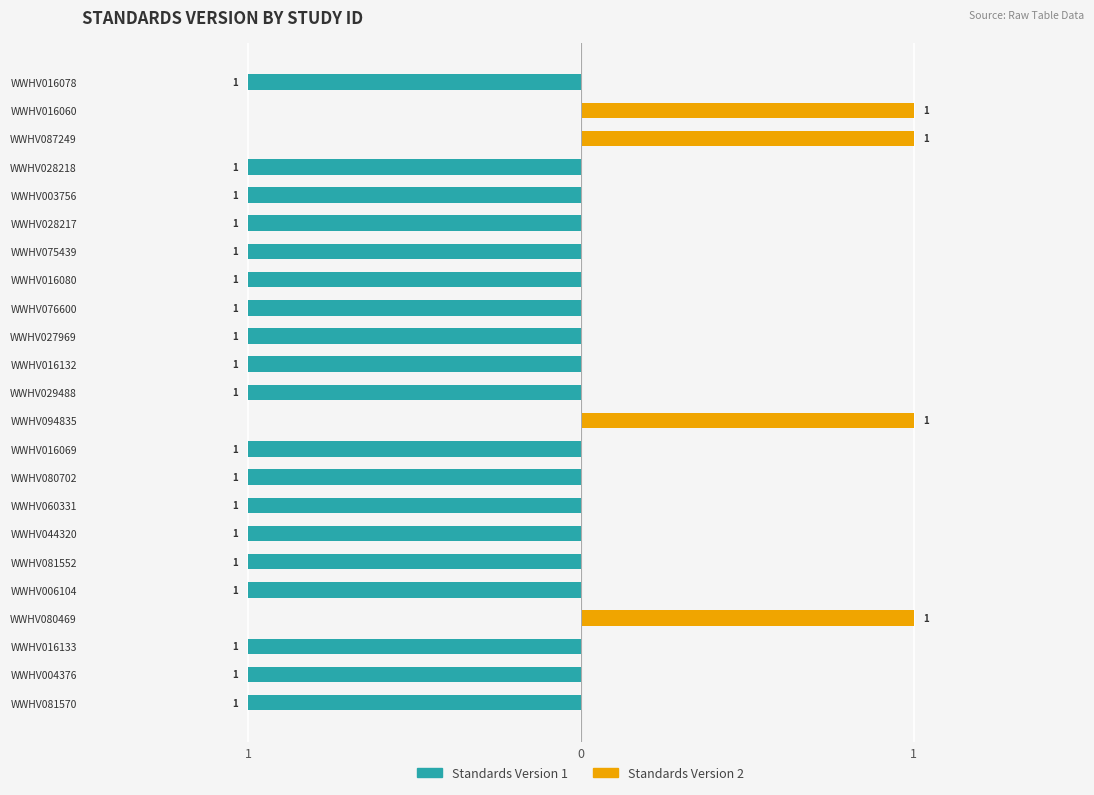

True or false: Standards Version 2 has a value of 0 at WWHV028217.

False